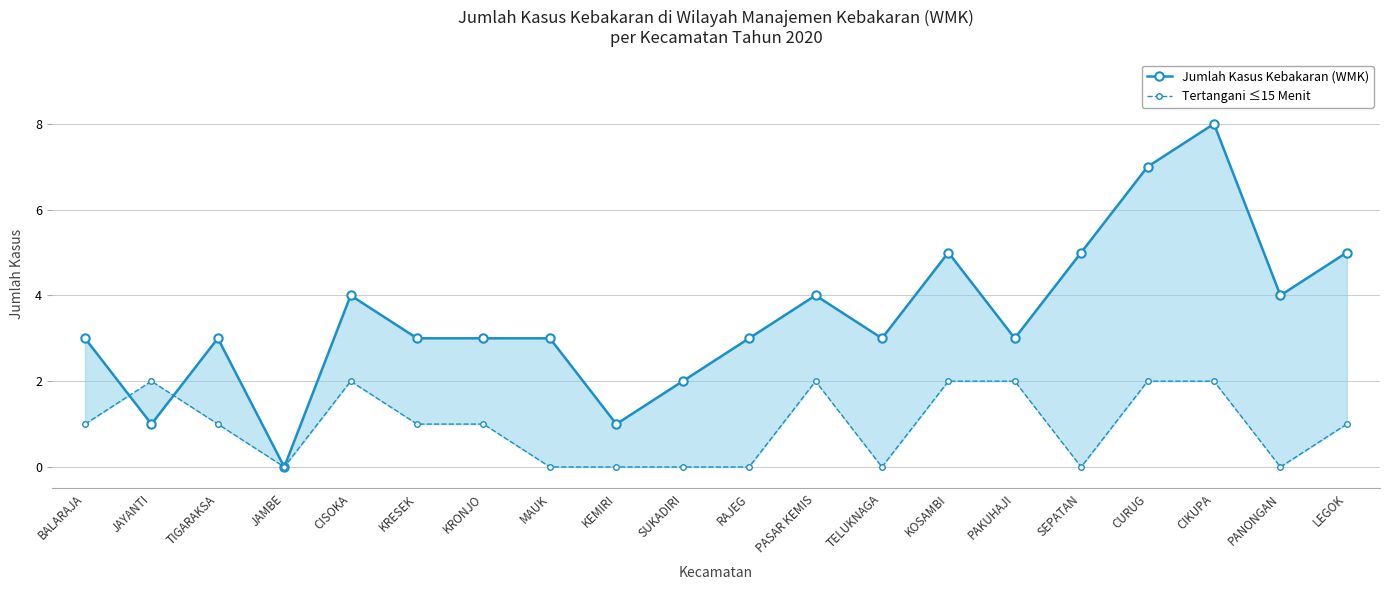

What is the difference between the second highest and second lowest values in the Tertangani ≤15 Menit series?

2